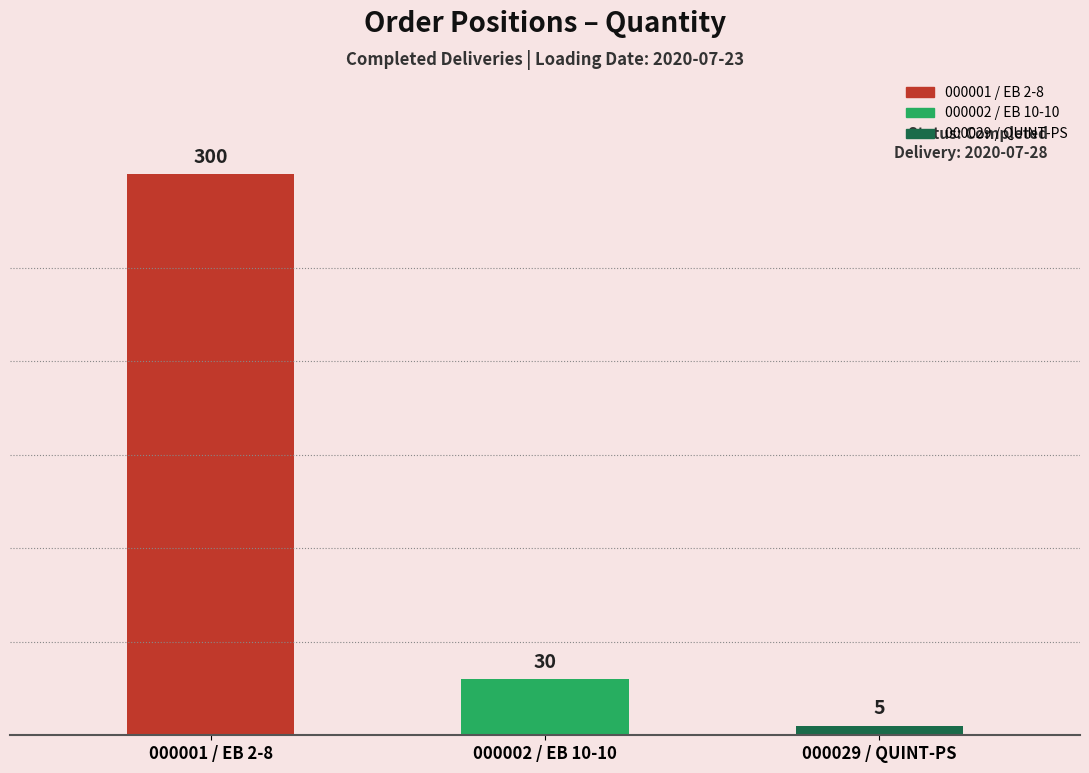

What is the ratio of the value at 000001 / EB 2-8 to the value at 000029 / QUINT-PS?

60.0